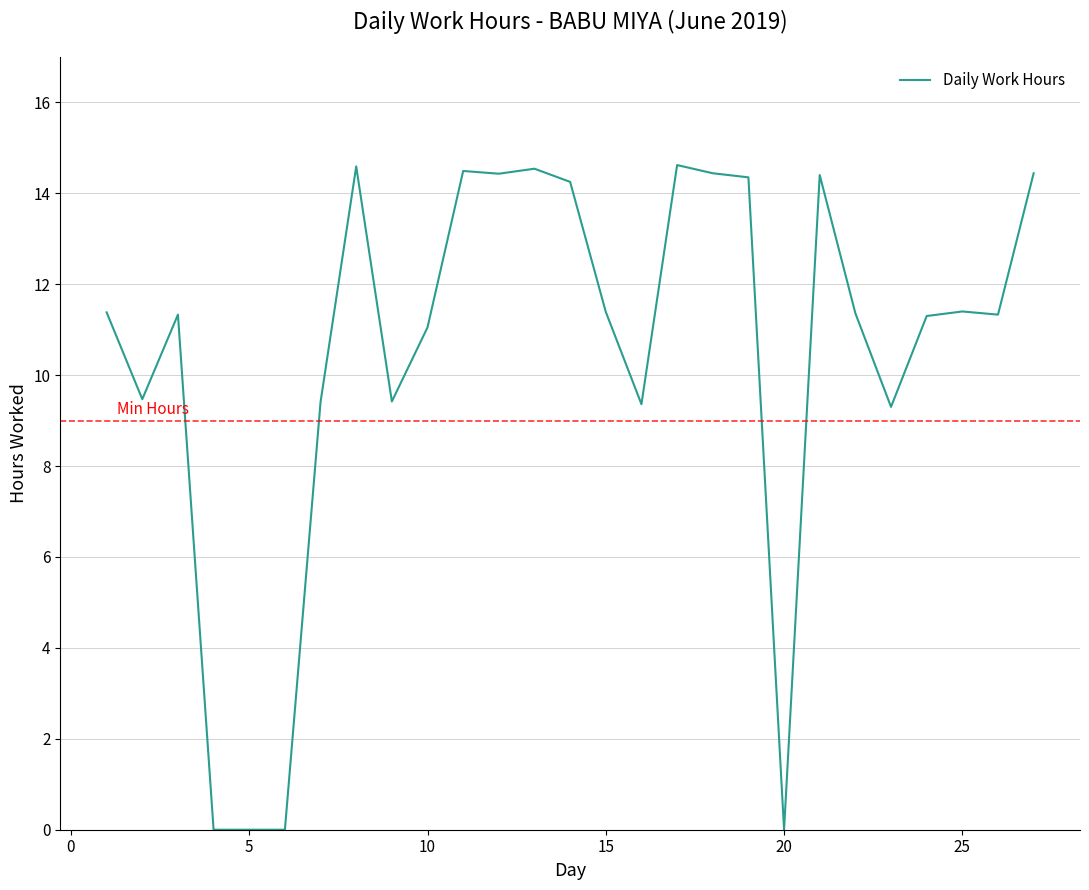

What is the difference between the maximum and minimum values?

14.6